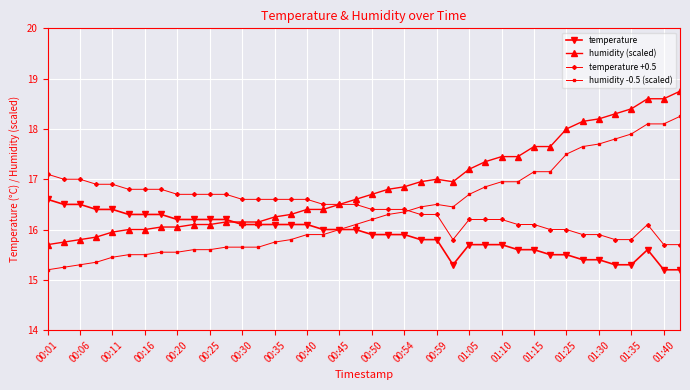

True or false: humidity -0.5 (scaled) and humidity (scaled) cross at least once.

False